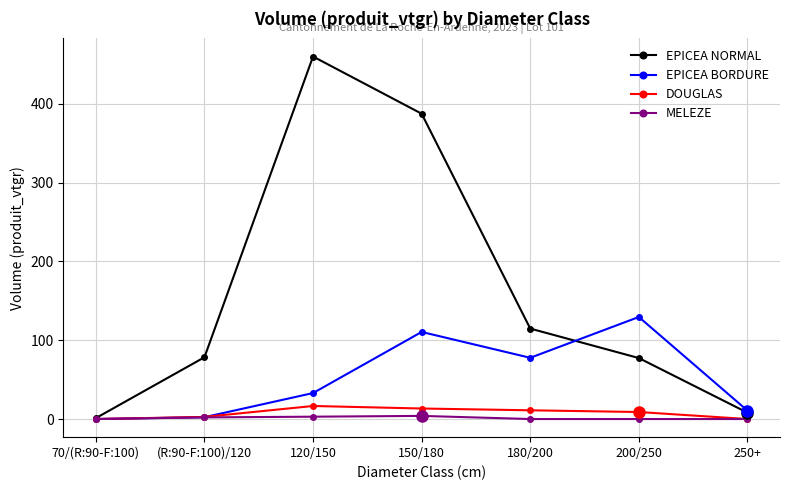

Is it true that EPICEA BORDURE equals 2.3 at (R:90-F:100)/120?

True